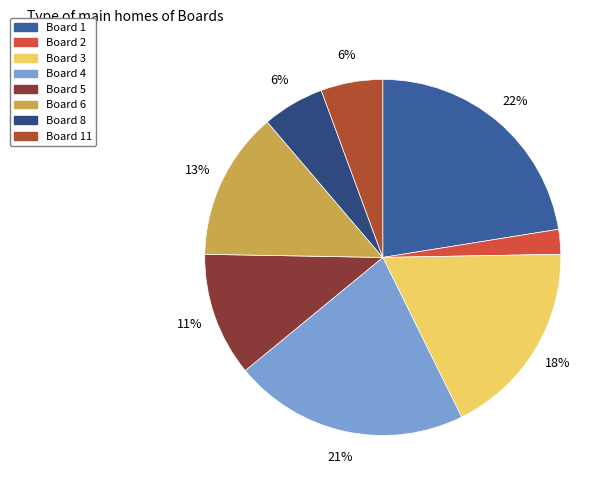

Is there any slice that represents more than half of the pie?

No